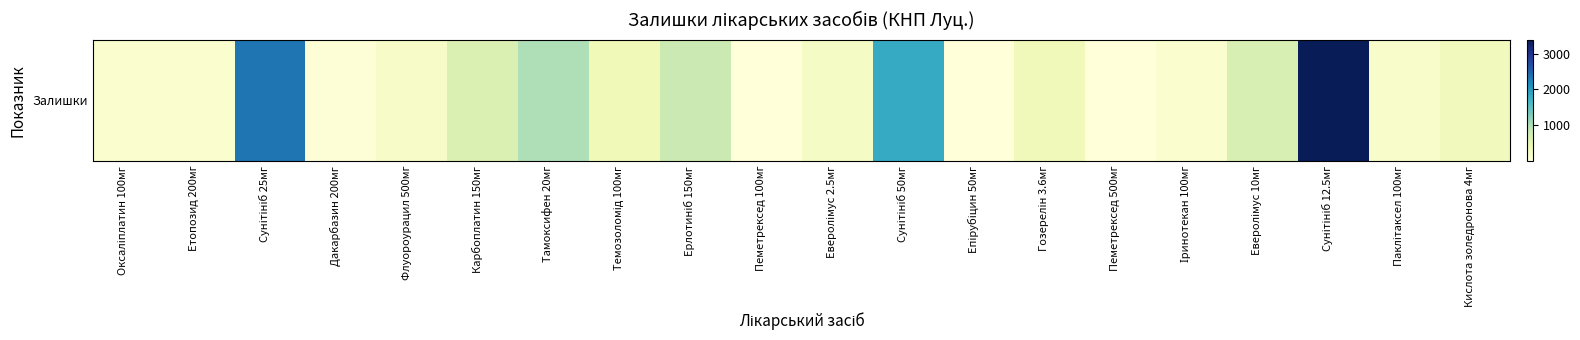

What value does the data have at Еверолімус 10мг?

672